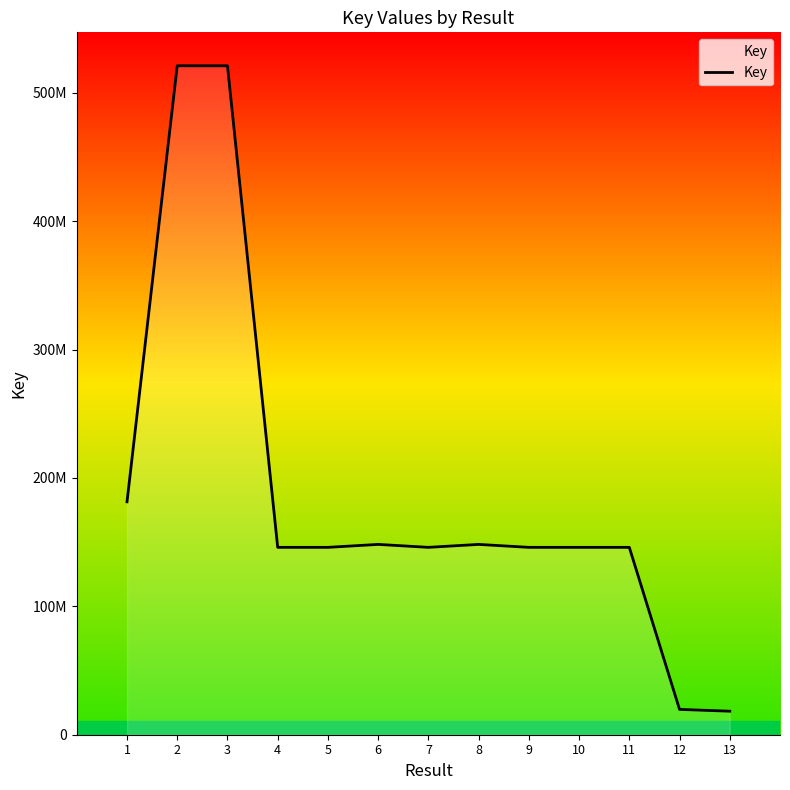

Reading left to right, list all the values displayed in this chart.

1=181422795	2=521099453	3=521099466	4=145964238	5=145963572	6=148253597	7=145963748	8=148253827	9=145964660	10=145964553	11=145965290	12=19726781	13=18325379